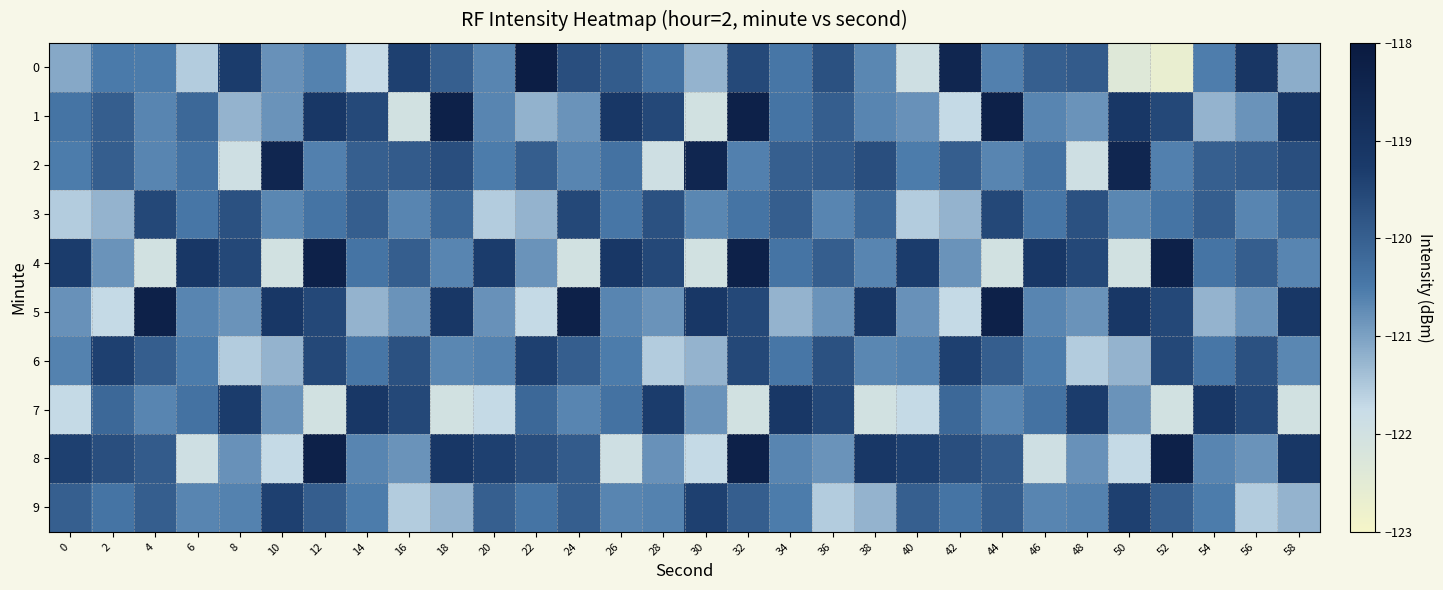

Reading right to left, transcribe all the data shown in this chart.

0: 58=-121.1	56=-119.1	54=-120.5	52=-122.7	50=-122.4	48=-119.9	46=-120.0	44=-120.6	42=-118.5	40=-121.9	38=-120.7	36=-119.7	34=-120.4	32=-119.5	30=-121.2	28=-120.3	26=-119.9	24=-119.7	22=-118.2	20=-120.7	18=-120.0	16=-119.4	14=-121.7	12=-120.6	10=-120.8	8=-119.3	6=-121.6	4=-120.5	2=-120.5	0=-121.1
1: 58=-119.2	56=-120.8	54=-121.2	52=-119.5	50=-119.2	48=-120.8	46=-120.7	44=-118.3	42=-121.7	40=-120.8	38=-120.7	36=-120.0	34=-120.4	32=-118.3	30=-122.0	28=-119.5	26=-119.2	24=-120.8	22=-121.2	20=-120.7	18=-118.3	16=-122.0	14=-119.5	12=-119.2	10=-120.8	8=-121.2	6=-120.1	4=-120.6	2=-120.0	0=-120.4
2: 58=-119.7	56=-119.9	54=-120.0	52=-120.6	50=-118.5	48=-121.9	46=-120.3	44=-120.7	42=-120.0	40=-120.5	38=-119.7	36=-119.9	34=-120.0	32=-120.6	30=-118.5	28=-121.9	26=-120.3	24=-120.7	22=-120.0	20=-120.5	18=-119.7	16=-119.9	14=-120.0	12=-120.6	10=-118.5	8=-121.9	6=-120.3	4=-120.7	2=-120.0	0=-120.5
3: 58=-120.2	56=-120.7	54=-120.0	52=-120.4	50=-120.7	48=-119.7	46=-120.4	44=-119.5	42=-121.2	40=-121.5	38=-120.2	36=-120.7	34=-120.0	32=-120.4	30=-120.7	28=-119.7	26=-120.4	24=-119.5	22=-121.2	20=-121.5	18=-120.2	16=-120.7	14=-120.0	12=-120.4	10=-120.7	8=-119.7	6=-120.4	4=-119.5	2=-121.2	0=-121.5
4: 58=-120.7	56=-120.0	54=-120.4	52=-118.3	50=-122.0	48=-119.5	46=-119.2	44=-122.0	42=-120.8	40=-119.3	38=-120.7	36=-120.0	34=-120.4	32=-118.3	30=-122.0	28=-119.5	26=-119.2	24=-122.0	22=-120.8	20=-119.3	18=-120.7	16=-120.0	14=-120.4	12=-118.3	10=-122.0	8=-119.5	6=-119.2	4=-122.0	2=-120.8	0=-119.3
5: 58=-119.2	56=-120.8	54=-121.2	52=-119.5	50=-119.2	48=-120.8	46=-120.7	44=-118.3	42=-121.7	40=-120.8	38=-119.2	36=-120.8	34=-121.2	32=-119.5	30=-119.2	28=-120.8	26=-120.7	24=-118.3	22=-121.7	20=-120.8	18=-119.2	16=-120.8	14=-121.2	12=-119.5	10=-119.2	8=-120.8	6=-120.7	4=-118.3	2=-121.7	0=-120.8
6: 58=-120.7	56=-119.7	54=-120.4	52=-119.5	50=-121.2	48=-121.5	46=-120.5	44=-120.0	42=-119.4	40=-120.6	38=-120.7	36=-119.7	34=-120.4	32=-119.5	30=-121.2	28=-121.5	26=-120.5	24=-120.0	22=-119.4	20=-120.6	18=-120.7	16=-119.7	14=-120.4	12=-119.5	10=-121.2	8=-121.5	6=-120.5	4=-120.0	2=-119.4	0=-120.6
7: 58=-122.0	56=-119.5	54=-119.2	52=-122.0	50=-120.8	48=-119.3	46=-120.3	44=-120.7	42=-120.2	40=-121.7	38=-122.0	36=-119.5	34=-119.2	32=-122.0	30=-120.8	28=-119.3	26=-120.3	24=-120.7	22=-120.2	20=-121.7	18=-122.0	16=-119.5	14=-119.2	12=-122.0	10=-120.8	8=-119.3	6=-120.3	4=-120.7	2=-120.2	0=-121.7
8: 58=-119.2	56=-120.8	54=-120.7	52=-118.3	50=-121.7	48=-120.8	46=-121.9	44=-119.9	42=-119.7	40=-119.4	38=-119.2	36=-120.8	34=-120.7	32=-118.3	30=-121.7	28=-120.8	26=-121.9	24=-119.9	22=-119.7	20=-119.4	18=-119.2	16=-120.8	14=-120.7	12=-118.3	10=-121.7	8=-120.8	6=-121.9	4=-119.9	2=-119.7	0=-119.4
9: 58=-121.2	56=-121.5	54=-120.5	52=-120.0	50=-119.4	48=-120.6	46=-120.7	44=-120.0	42=-120.4	40=-120.0	38=-121.2	36=-121.5	34=-120.5	32=-120.0	30=-119.4	28=-120.6	26=-120.7	24=-120.0	22=-120.4	20=-120.0	18=-121.2	16=-121.5	14=-120.5	12=-120.0	10=-119.4	8=-120.6	6=-120.7	4=-120.0	2=-120.4	0=-120.0